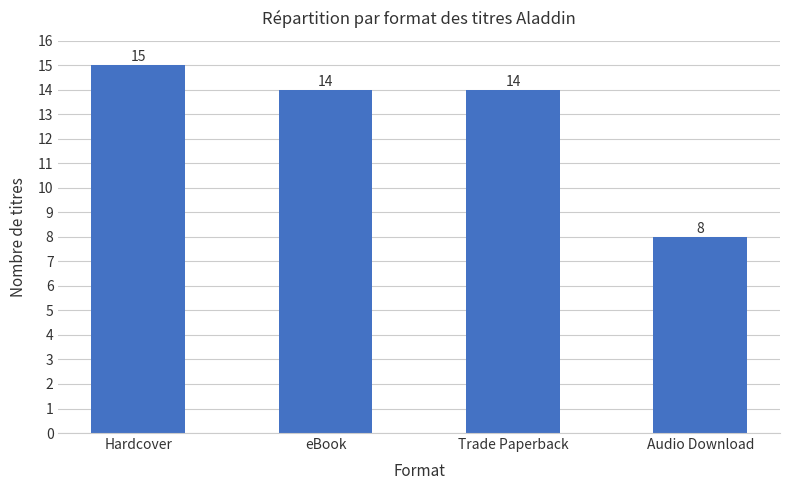

Does the chart contain stacked bars?

No